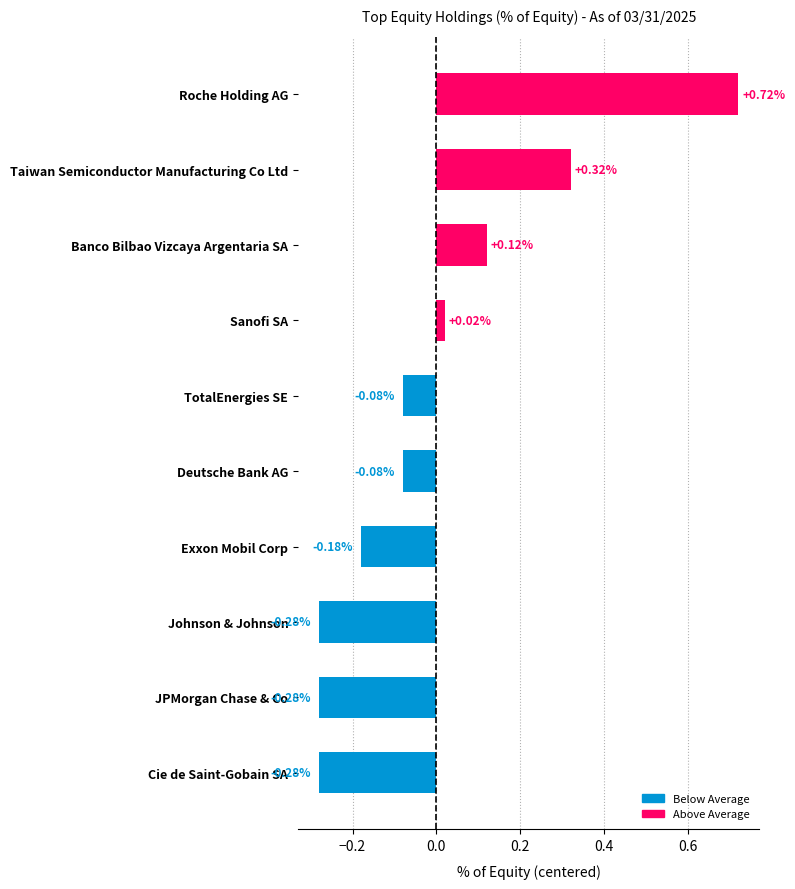

What is the label of the 9th bar from the bottom?

Taiwan Semiconductor Manufacturing Co Ltd